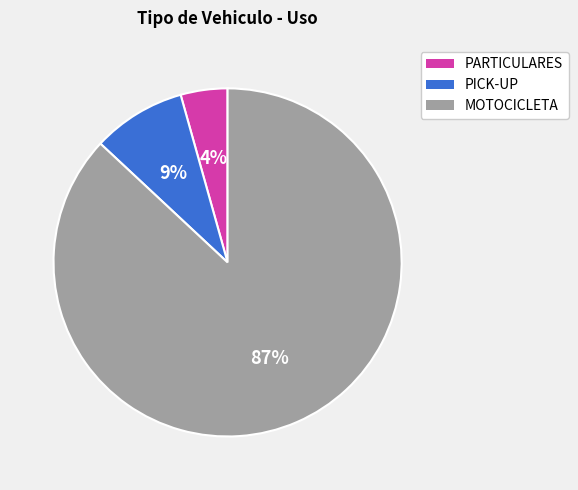

To the nearest percent, what is the average slice percentage?

33%